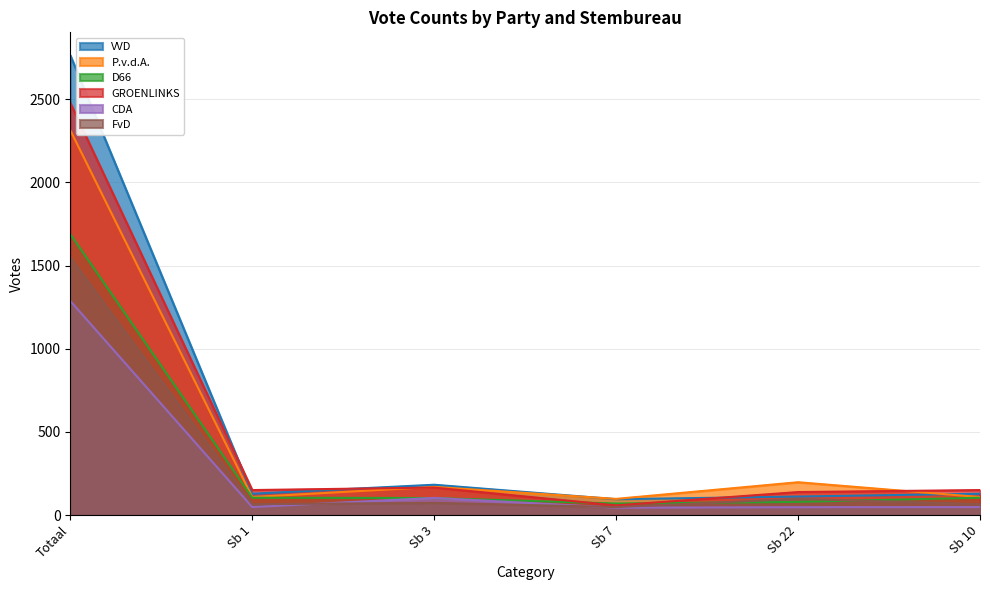

At which label is CDA closest to 666?

Sb 3